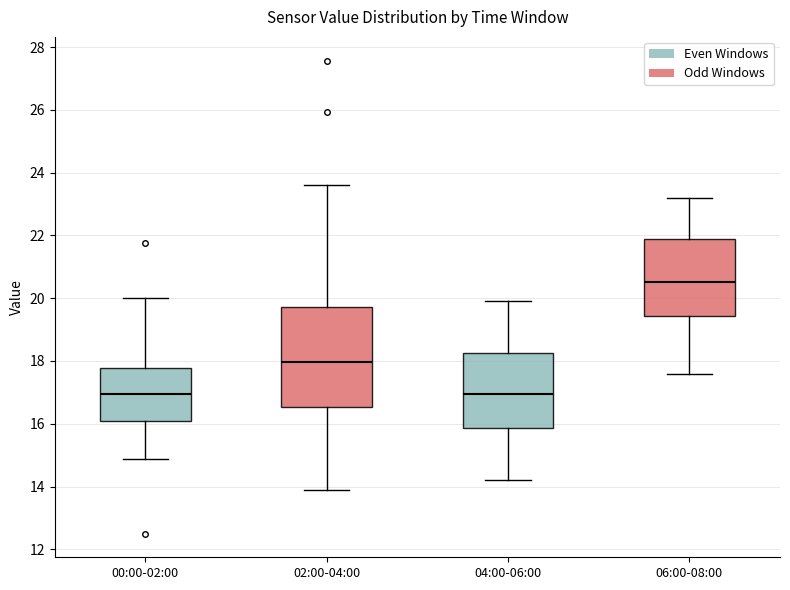

Reading left to right, transcribe this box plot: for each box, give where its median line is, the range the box spans, and where its two whiskers end, as read against the y-axis. The values are not printed on the chart, so give them approximately, as read against the axis.

00:00-02:00: median 17.0, box 16.0 to 17.8, whiskers 14.8 to 20.0
02:00-04:00: median 18.0, box 16.6 to 19.8, whiskers 14.0 to 23.6
04:00-06:00: median 17.0, box 15.8 to 18.2, whiskers 14.2 to 20.0
06:00-08:00: median 20.6, box 19.4 to 21.8, whiskers 17.6 to 23.2